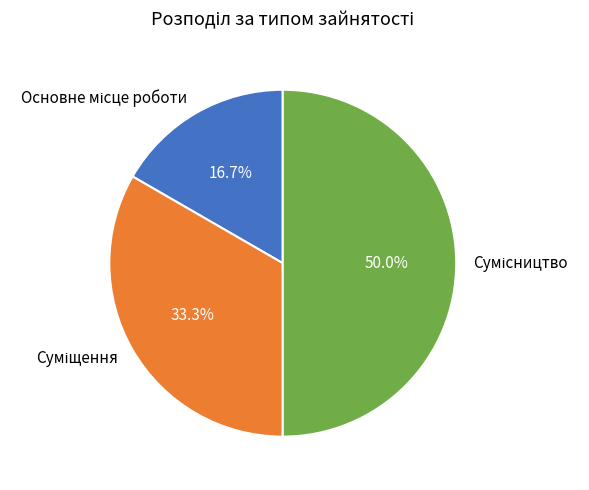

What portion of the pie excludes Суміщення?

66.7%